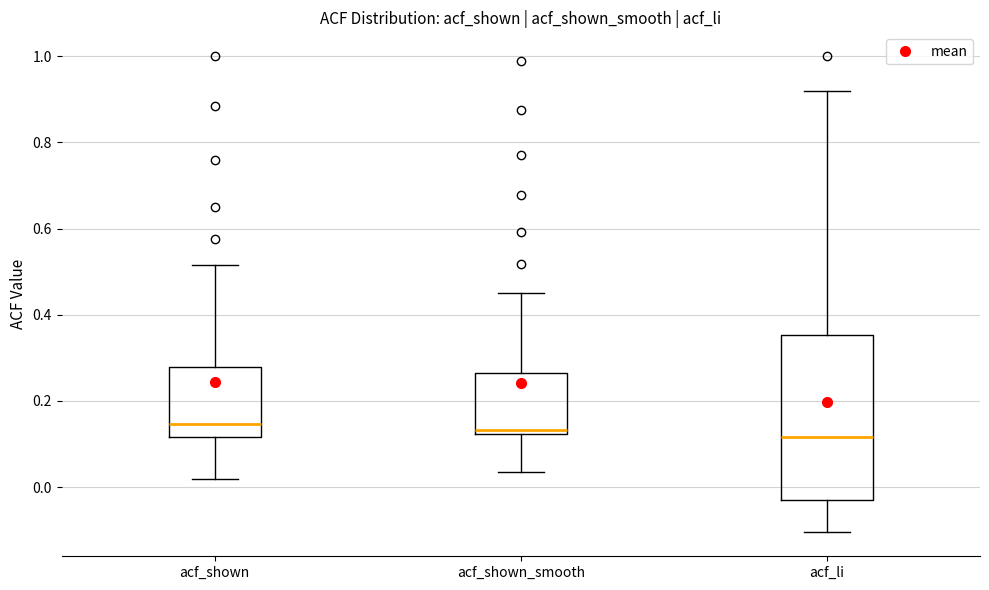

Reading left to right, read every box against the y-axis: the position of its median line, the range the box covers, and the ends of its whiskers. The values are not printed on the chart, so give them approximately, as read against the axis.

acf_shown: median 0.14, box 0.12 to 0.28, whiskers 0.02 to 0.52
acf_shown_smooth: median 0.14, box 0.12 to 0.26, whiskers 0.04 to 0.46
acf_li: median 0.12, box -0.02 to 0.36, whiskers -0.10 to 0.92